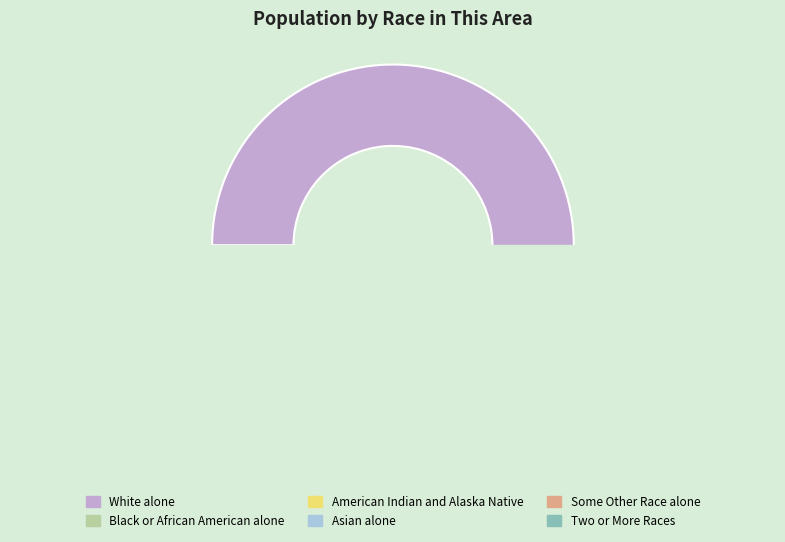

To the nearest percent, what is the combined percentage of Black or African American alone and Two or More Races?

2%